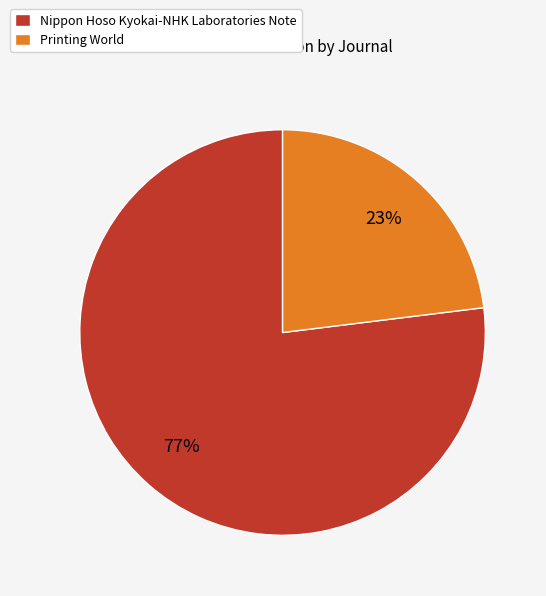

What is the largest slice in the pie chart?

Nippon Hoso Kyokai-NHK Laboratories Note